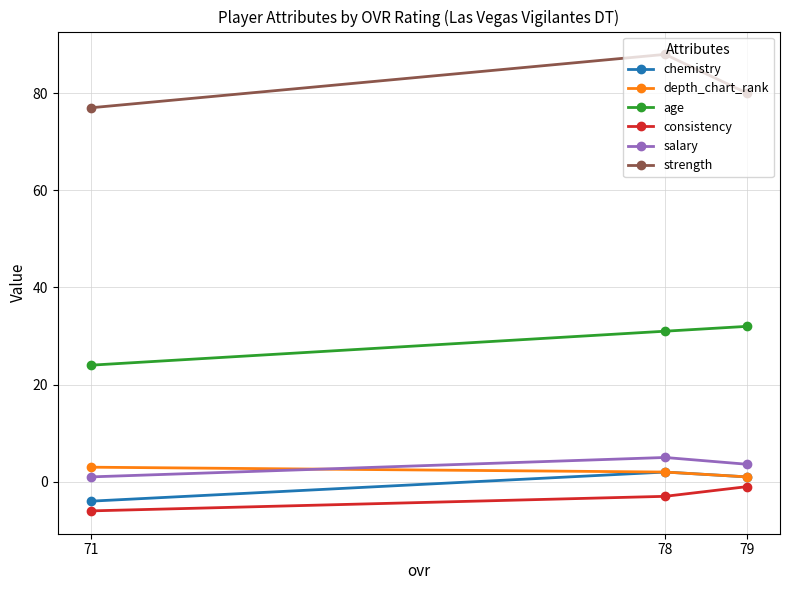

Which series changed the most between 79 and 71?

age